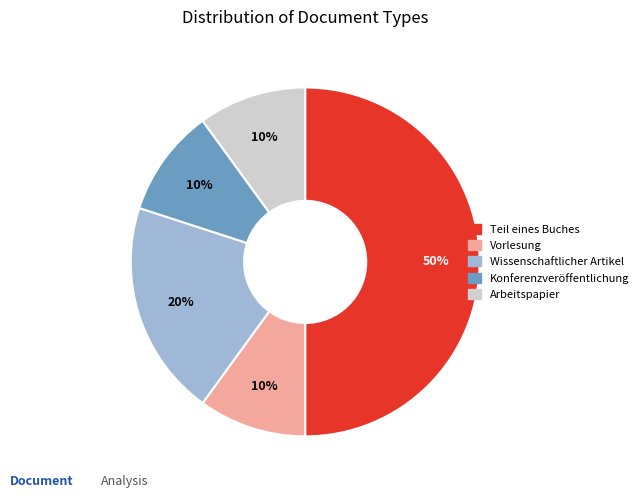

To the nearest percent, what portion does Vorlesung represent?

10%